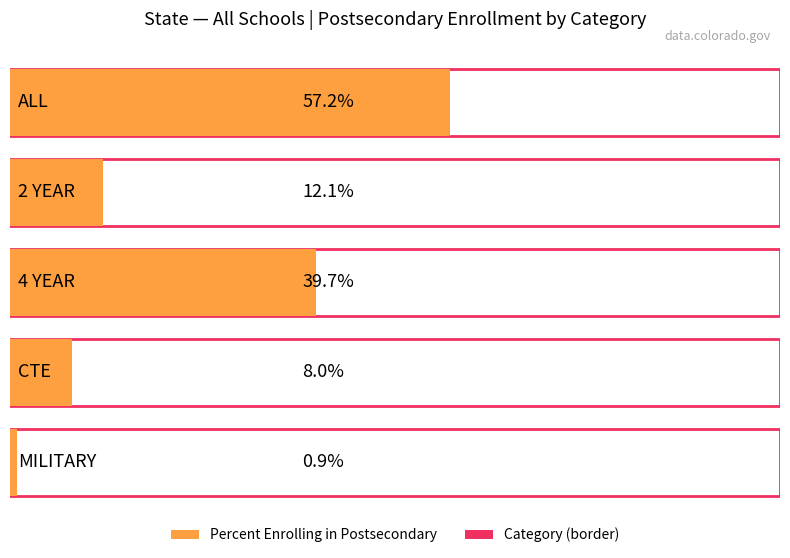

What is the label of the 4th bar from the right?

2 YEAR